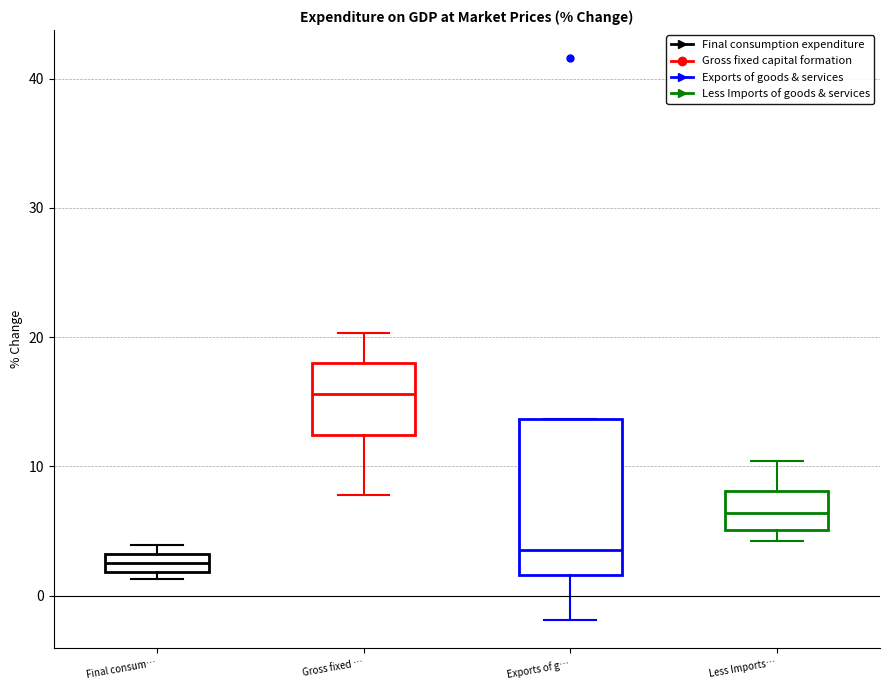

Where is the lower edge of the box for Less Imports… on the y-axis? The values are not printed on the chart, so give them approximately, as read against the axis.

5